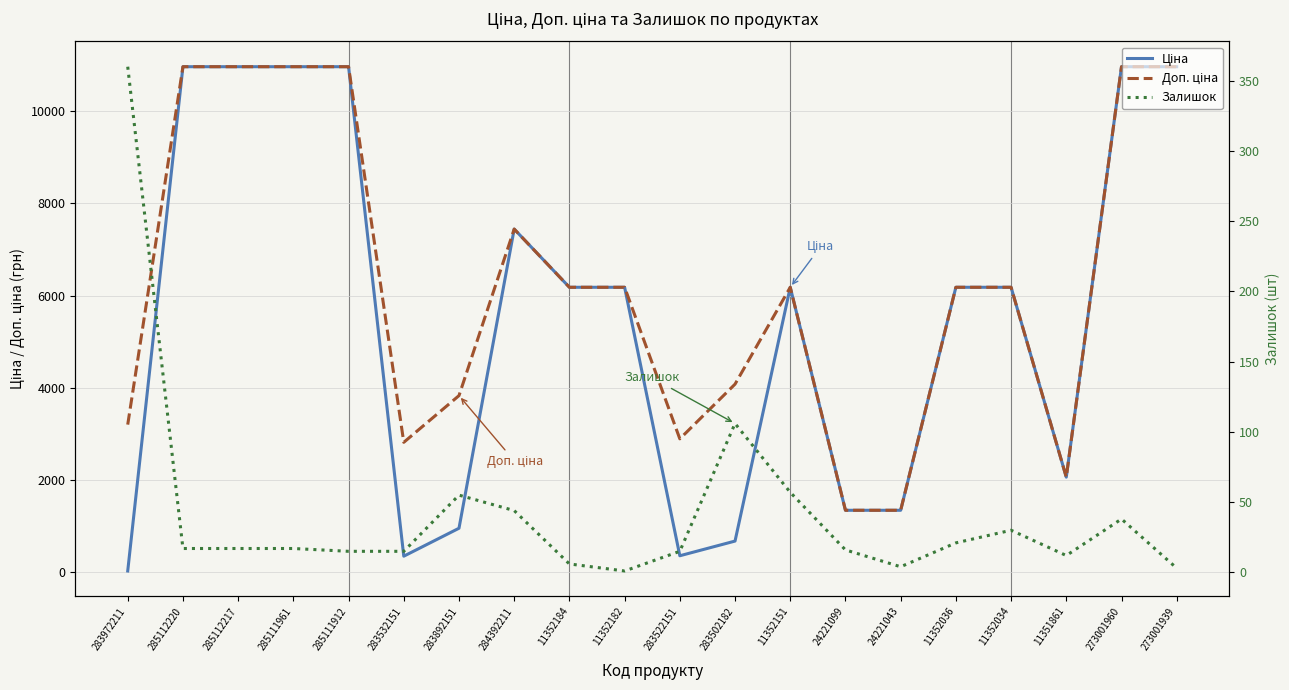

Is it true that Залишок equals 17.0 at 285112217?

True